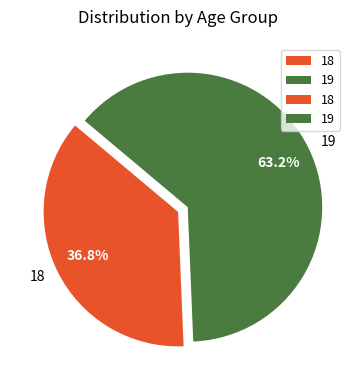

Does 18 represent more than half of the total?

No